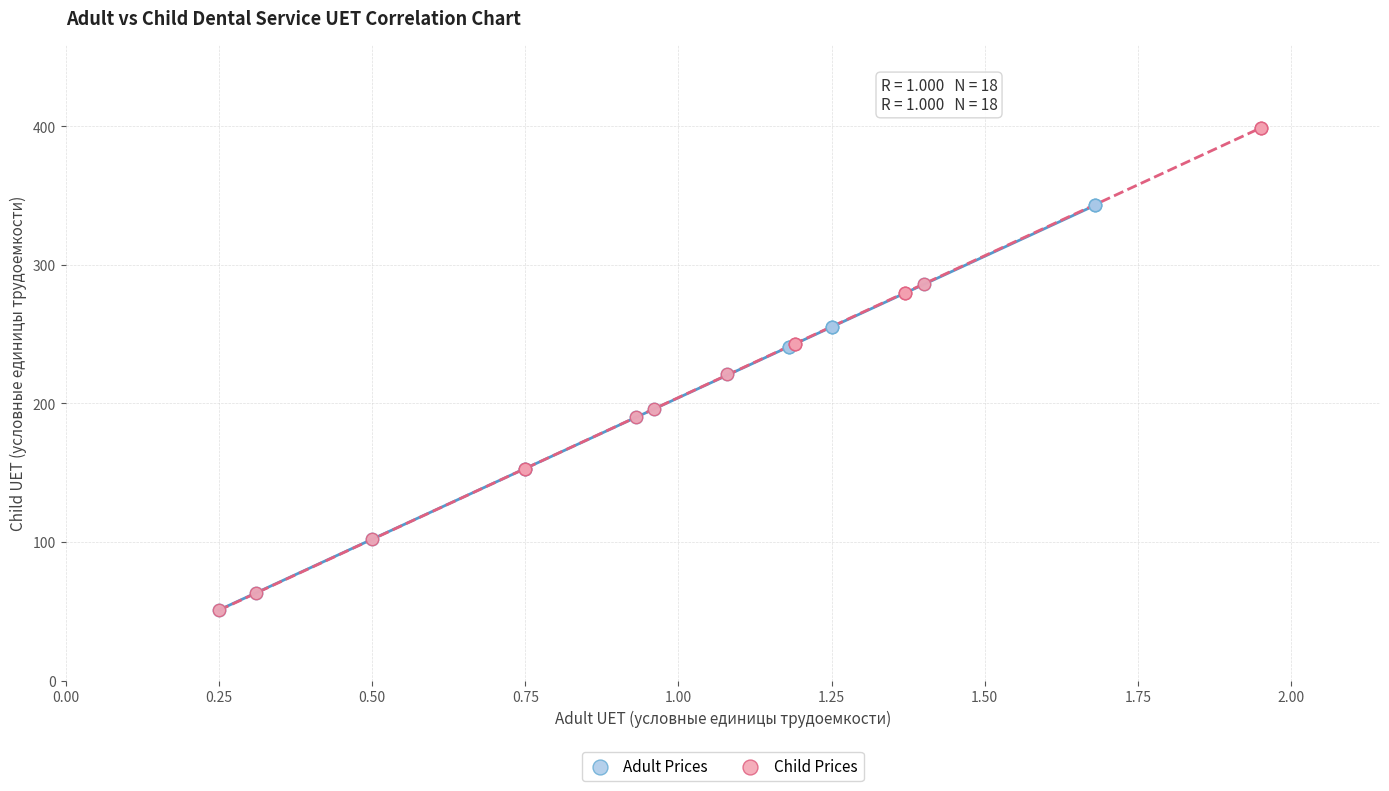

Which series has the widest spread of Y values?

Child Prices